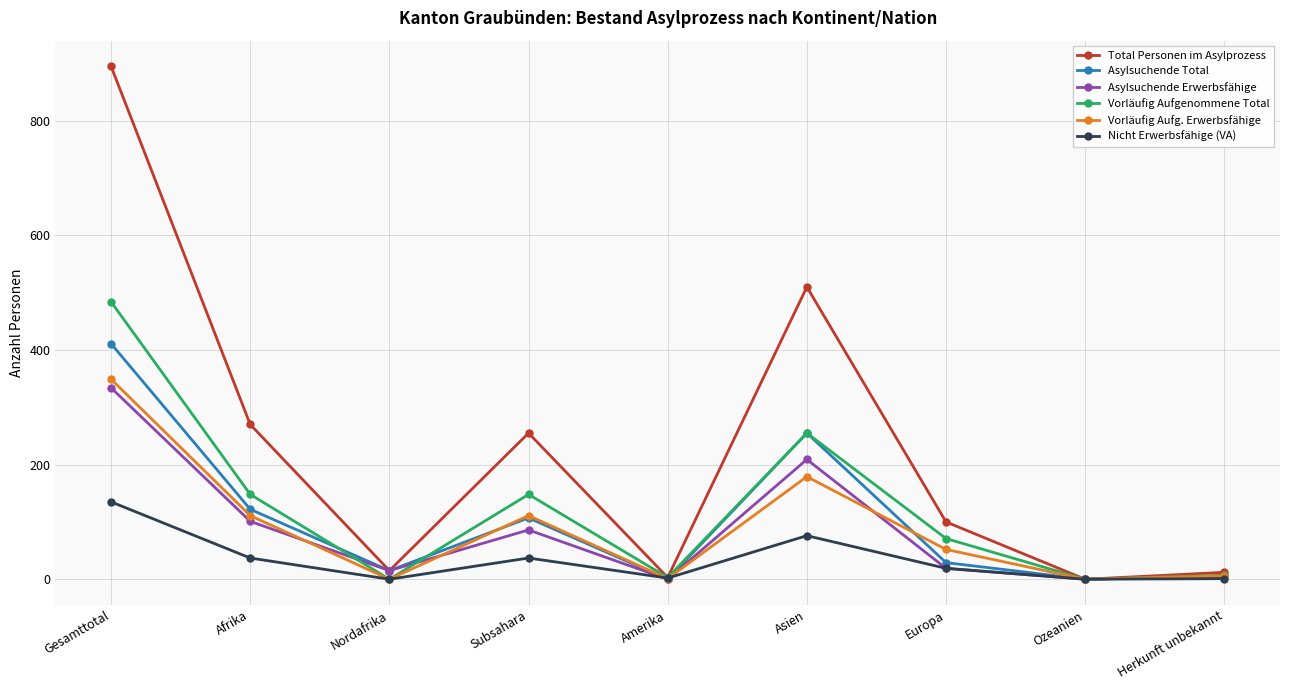

At how many categories does at least one series exceed 298?

2